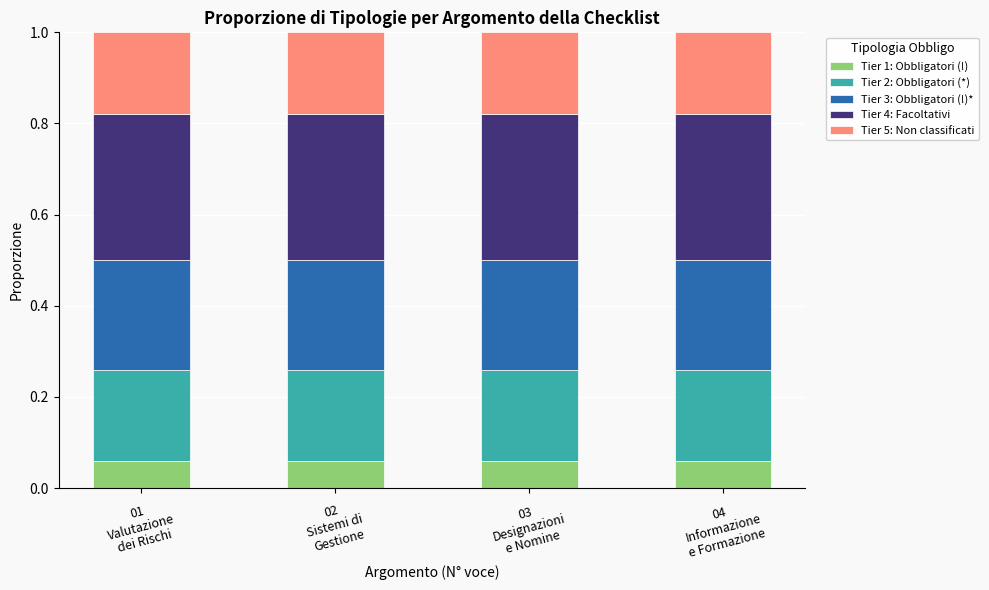

What is the highest value of the Tier 1: Obbligatori (!) series?

0.1